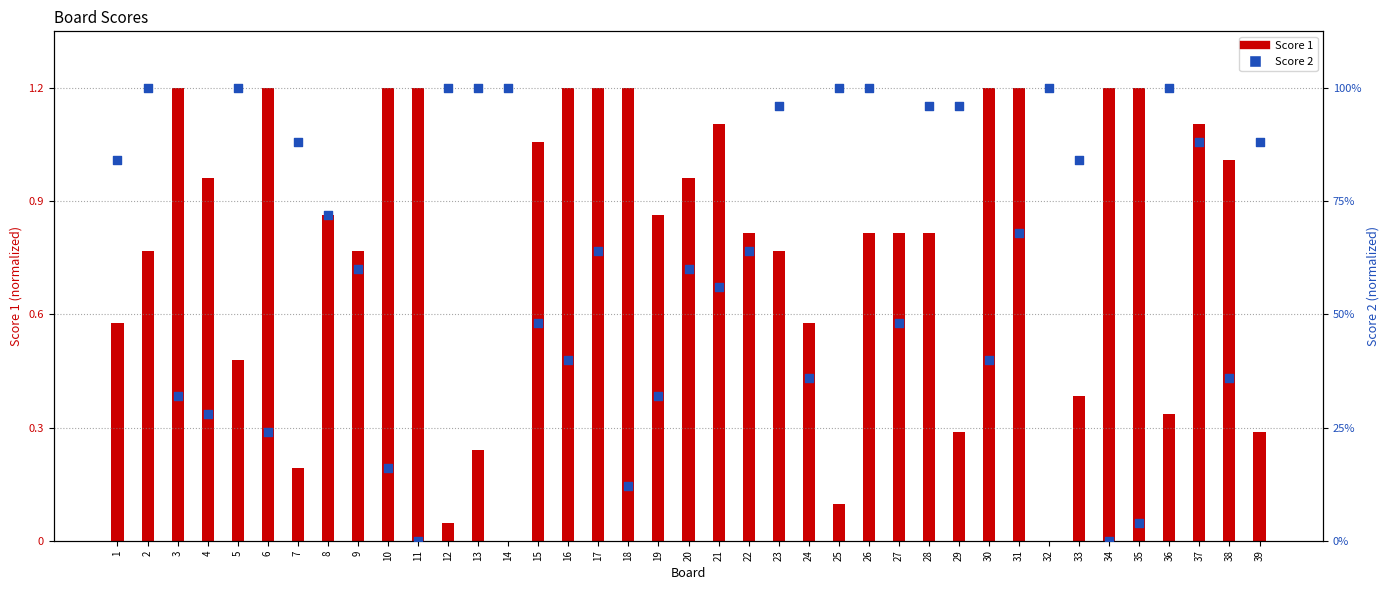

What is the total value across all series at 20?

1.7